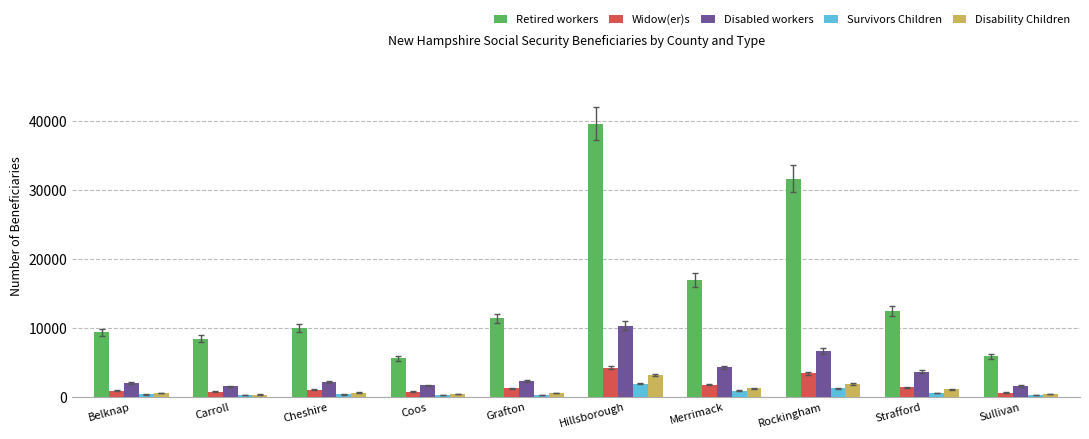

What is the lowest value of the Widow(er)s series?

665